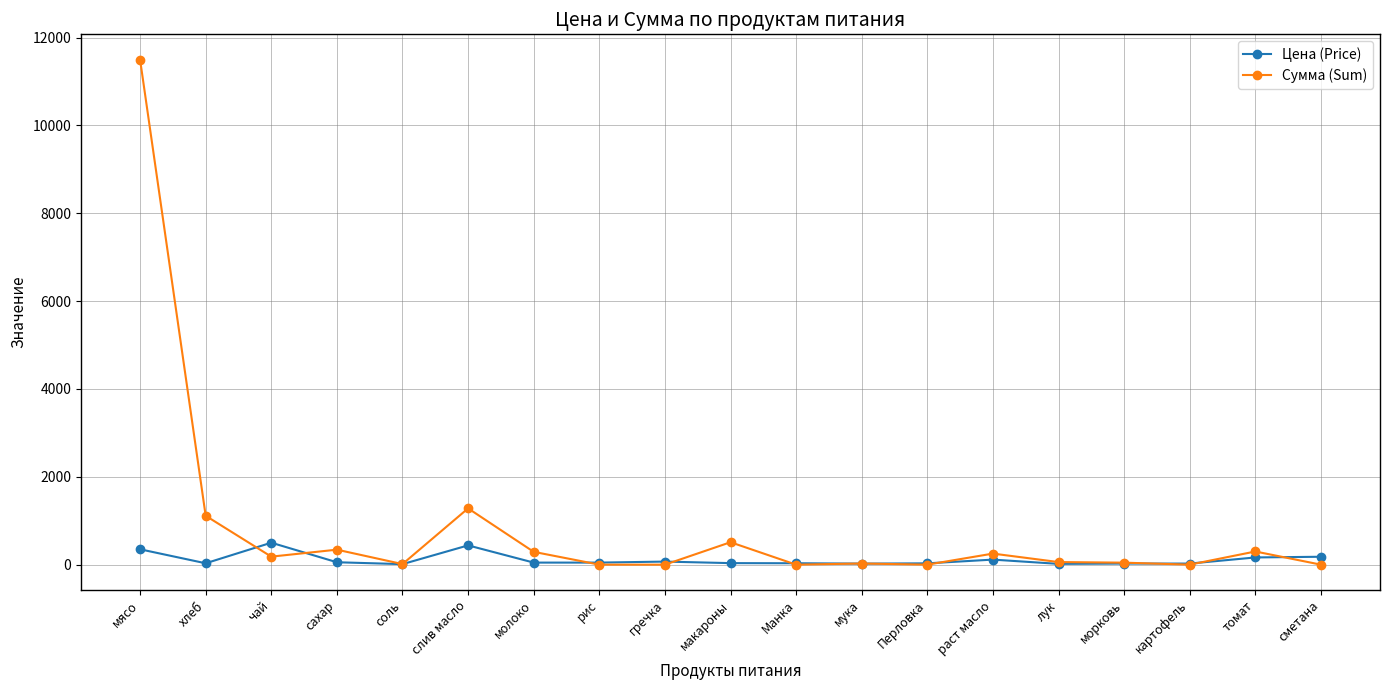

Which series has the largest range (max minus min)?

Сумма (Sum)